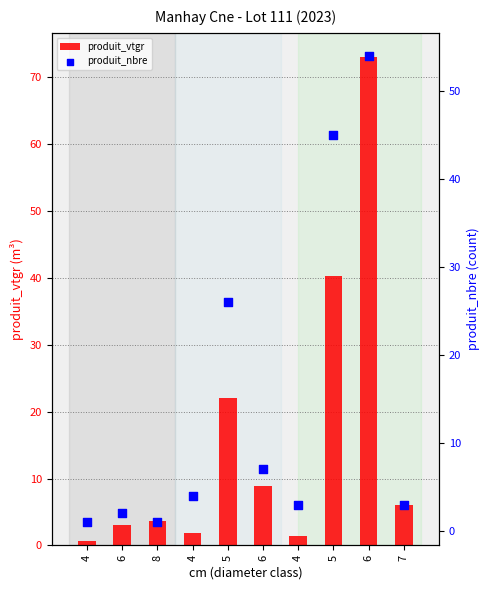

At which category is the sum across all series the highest?

6